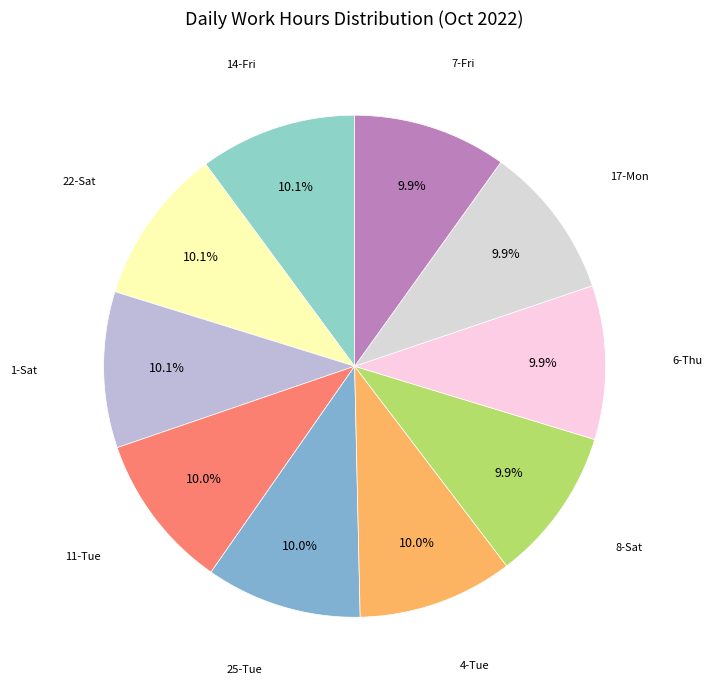

Approximately how many times larger is the value at 11-Tue compared to 22-Sat?

1.0